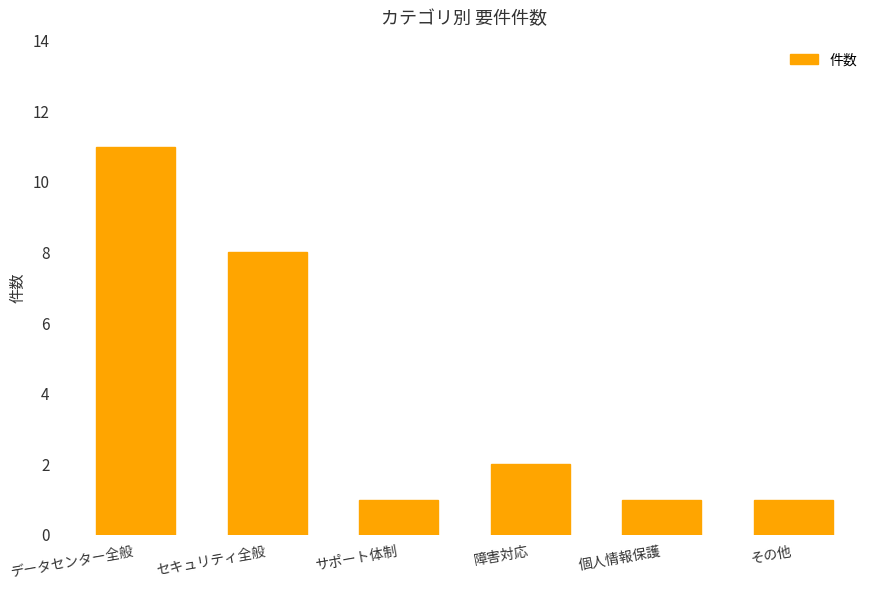

What is the maximum value shown in the chart?

11